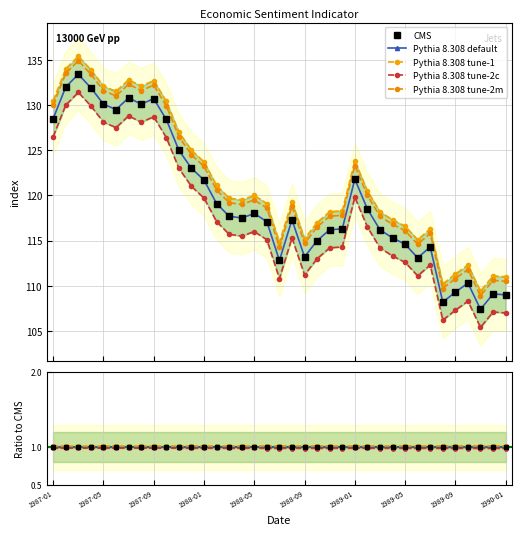

True or false: Pythia 8.308 tune-1 and CMS cross at least once.

False